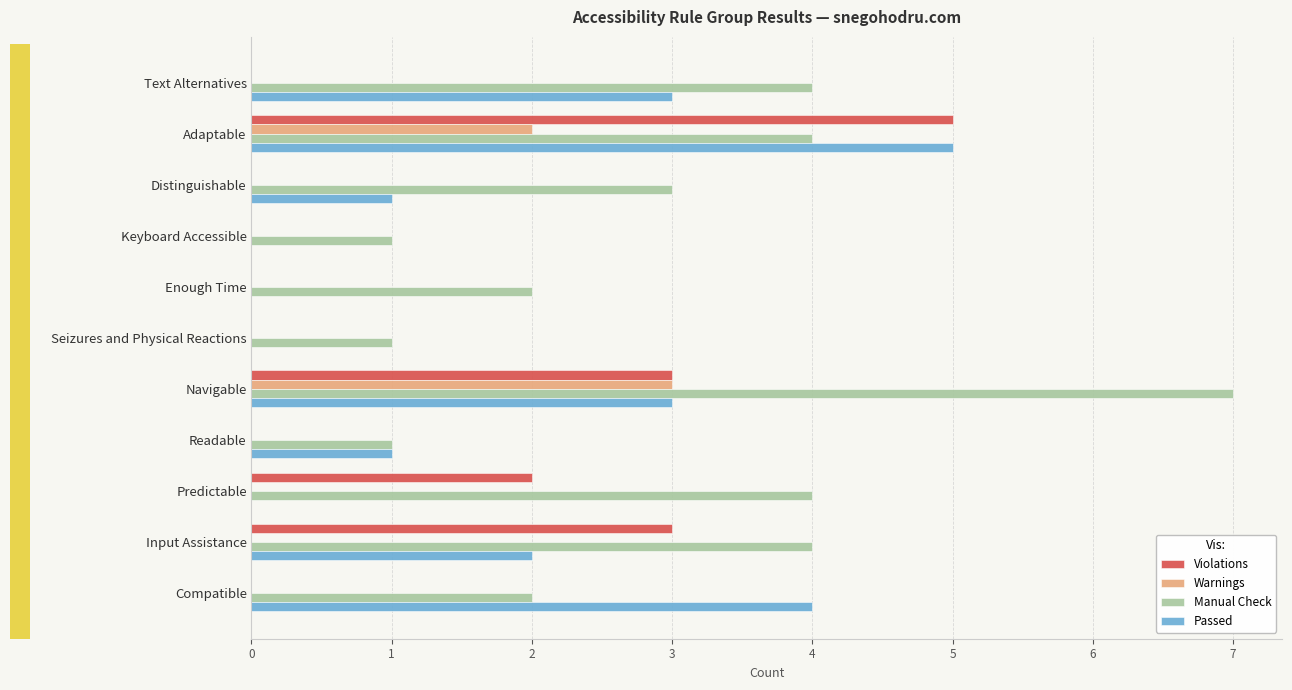

How many series are shown in this chart?

4